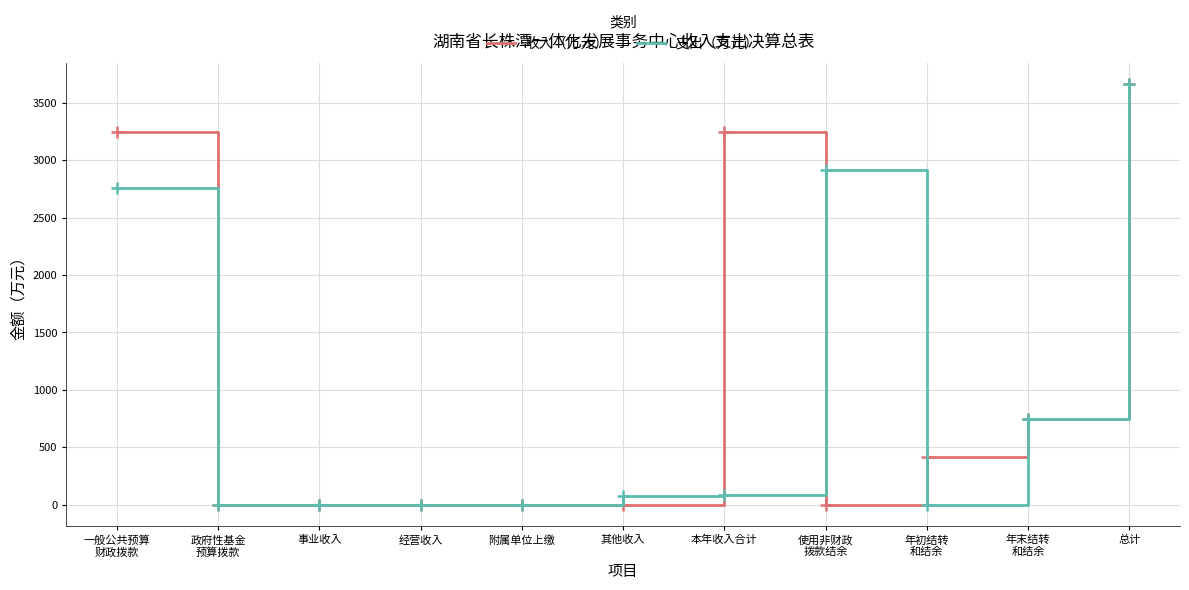

Which category has the highest value in the 支出（万元） series?

总计